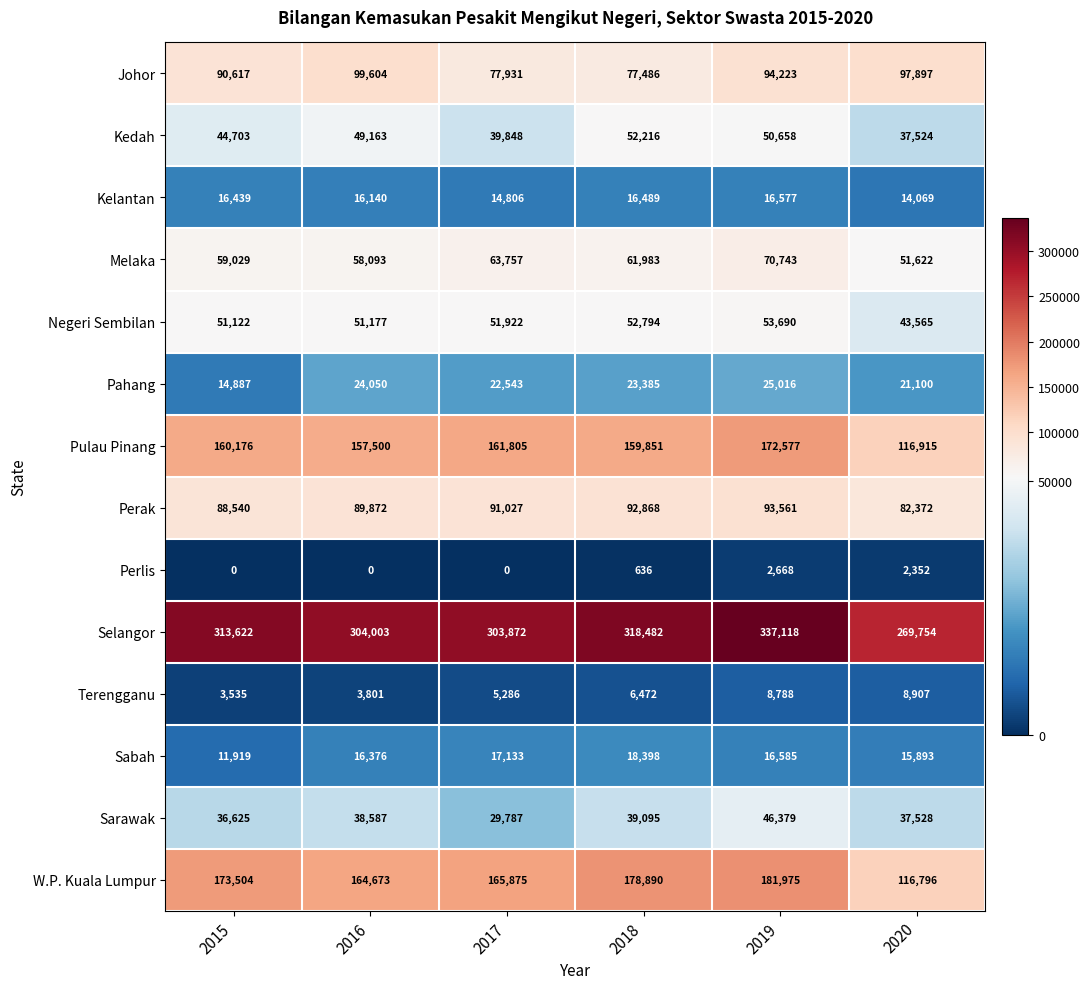

True or false: Kedah has a value of 65512 at 2020.

False